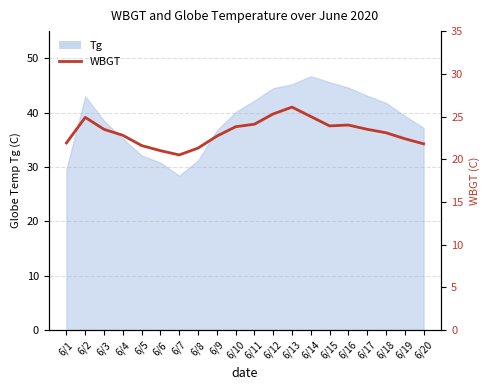

How many lines are shown in the chart?

1